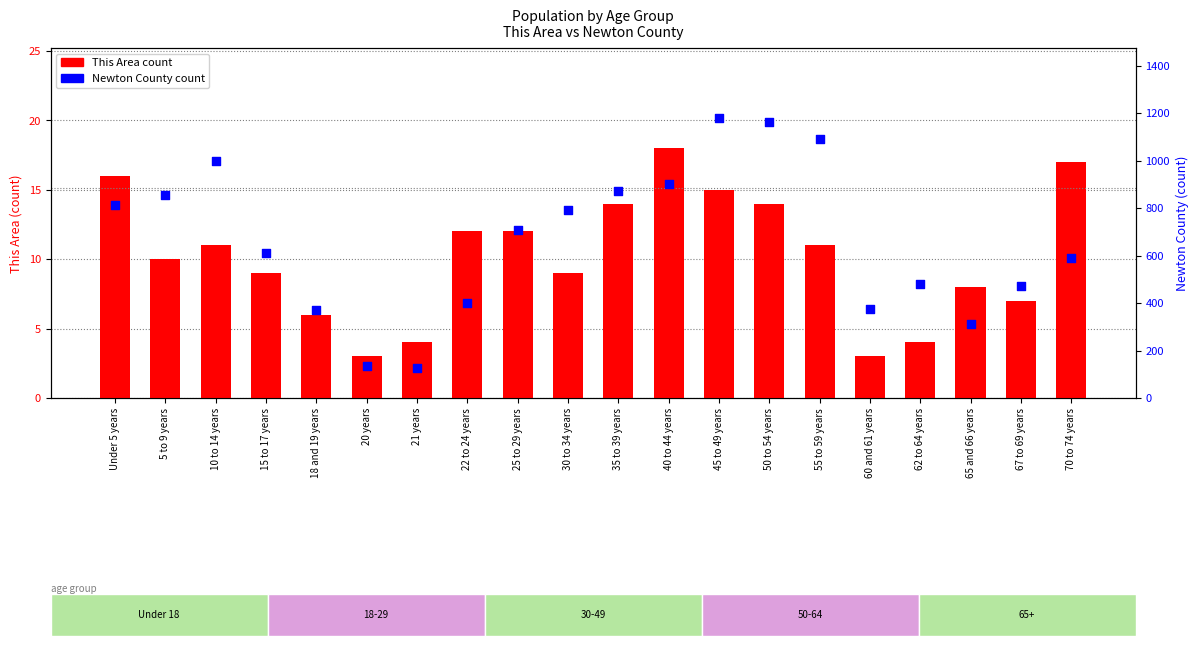

At how many categories does at least one series exceed 537?

12